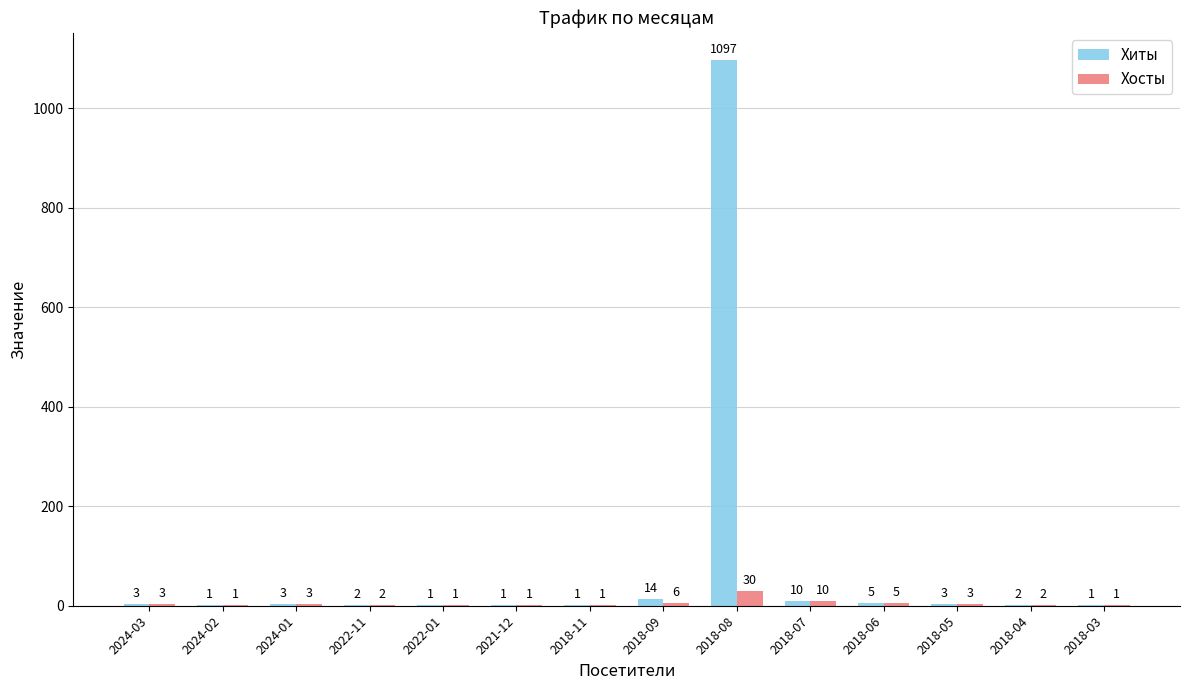

What is the total value across all series at 2018-04?

4